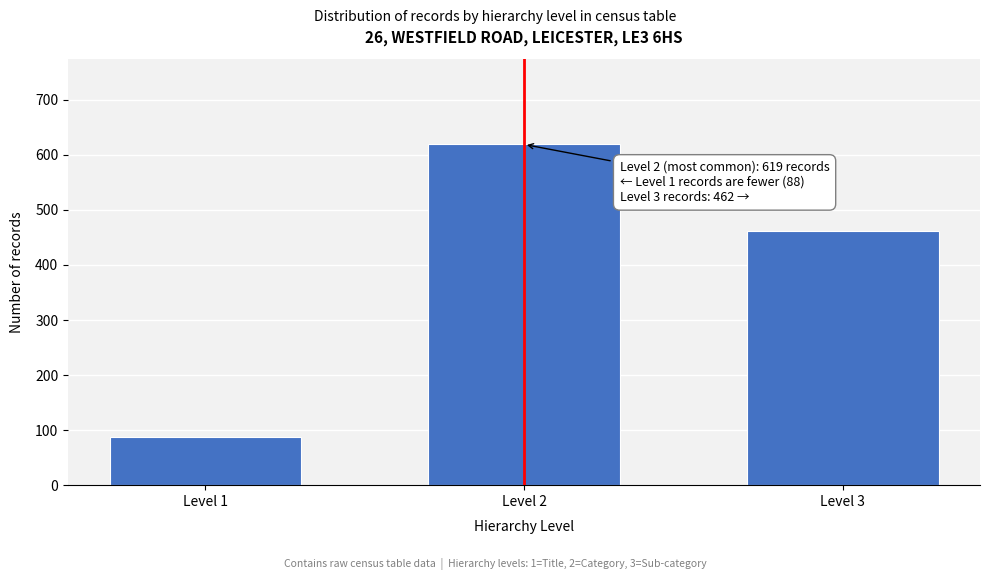

Reading left to right, list all the values displayed in this chart.

Level 1=88	Level 2=619	Level 3=462